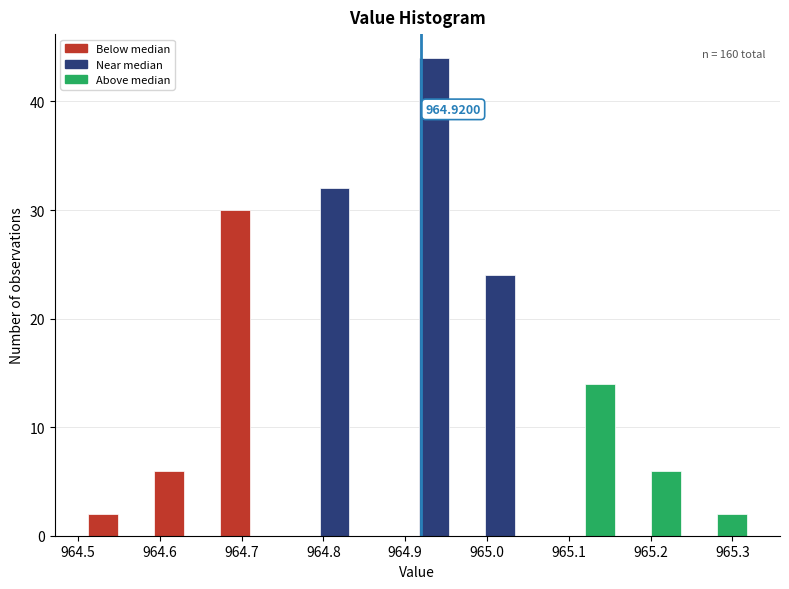

Over which range of the x-axis is the bar tallest?

964.92 to 964.96